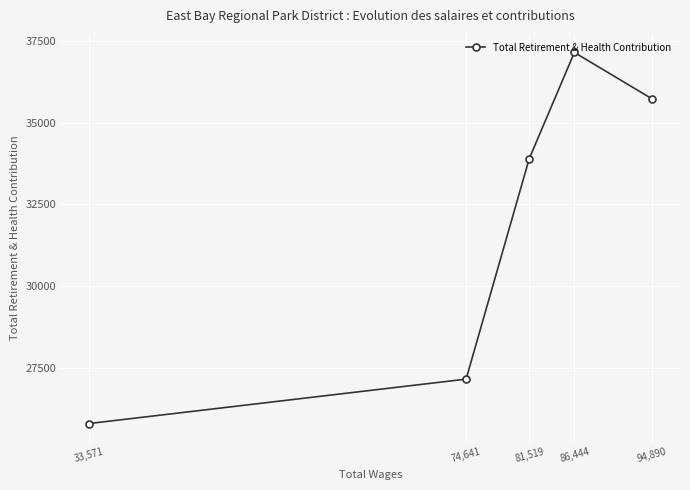

What is the sum of all values?

159724